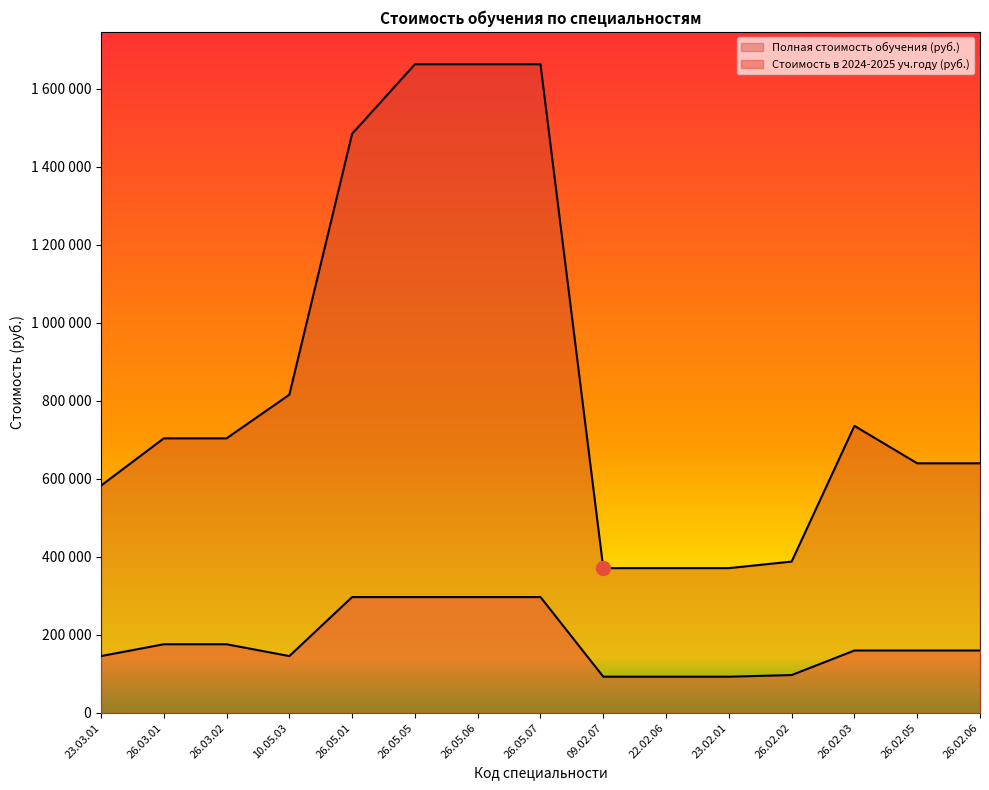

Reading left to right, extract all data points from this chart.

Полная стоимость обучения (руб.): 582800	704000	704000	815920	1485000	1663200	1663200	1663200	371200	371200	371200	388000	736000	640000	640000
Стоимость в 2024-2025 уч.году (руб.): 145700	176000	176000	145700	297000	297000	297000	297000	92800	92800	92800	97000	160000	160000	160000